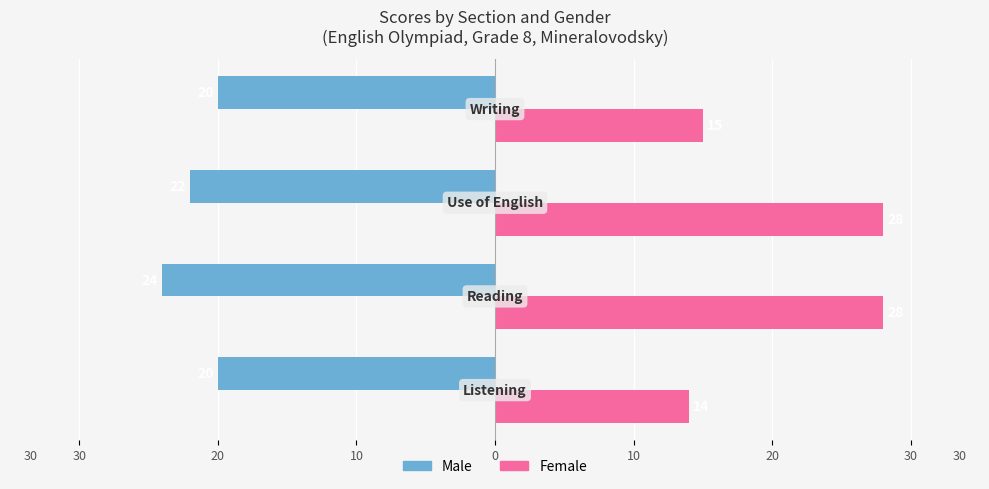

What are all the series names shown in the legend?

Male, Female